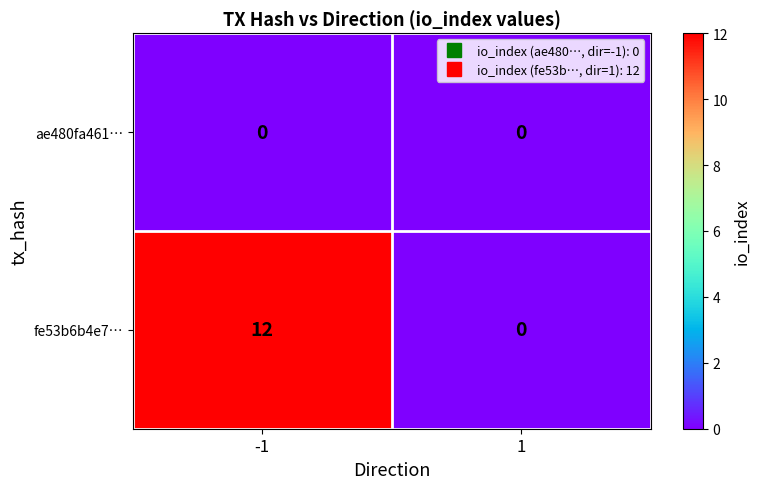

Between -1 and 1, which series saw the biggest shift?

fe53b6b4e7…